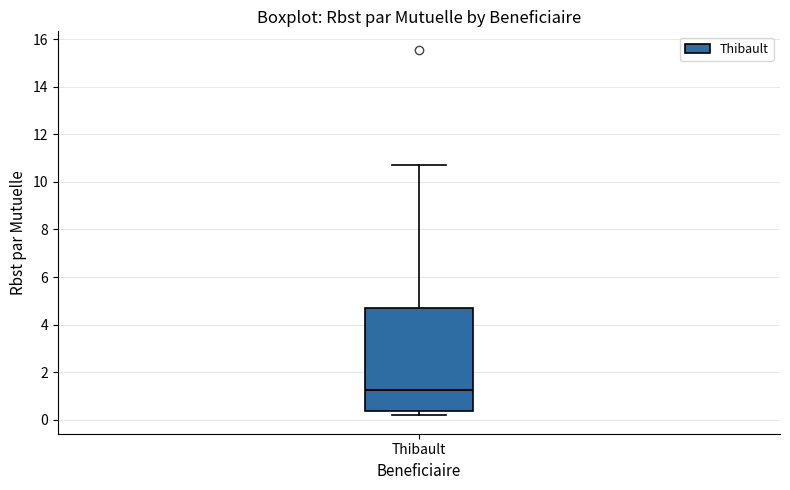

Read this box plot against the y-axis: the position of the median line, the range covered by the box, and the ends of both whiskers. The values are not printed on the chart, so give them approximately, as read against the axis.

median 1.2, box 0.4 to 4.6, whiskers 0.2 to 10.8